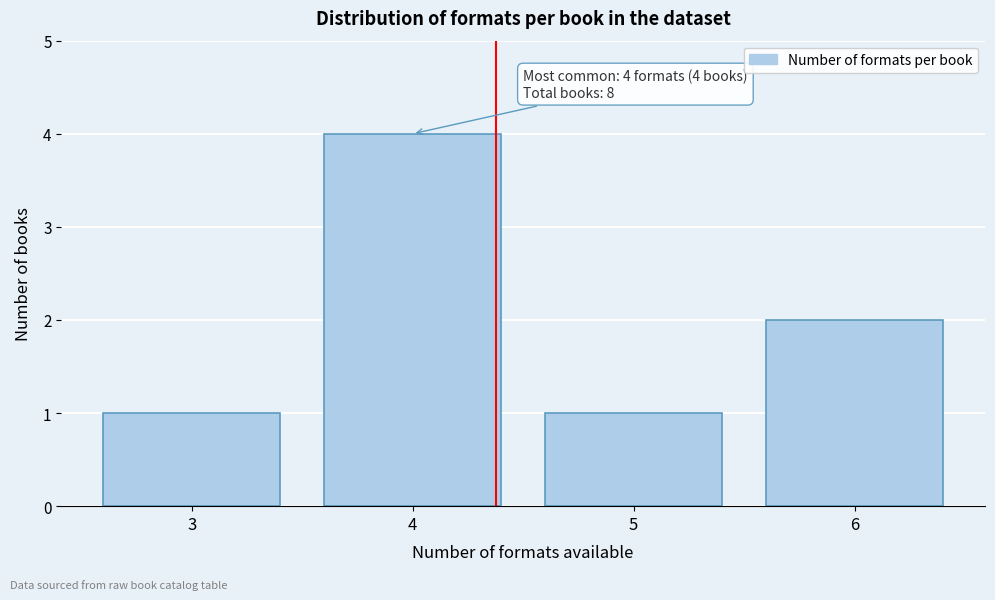

Reading left to right, what are all the values shown in this chart?

1	4	1	2